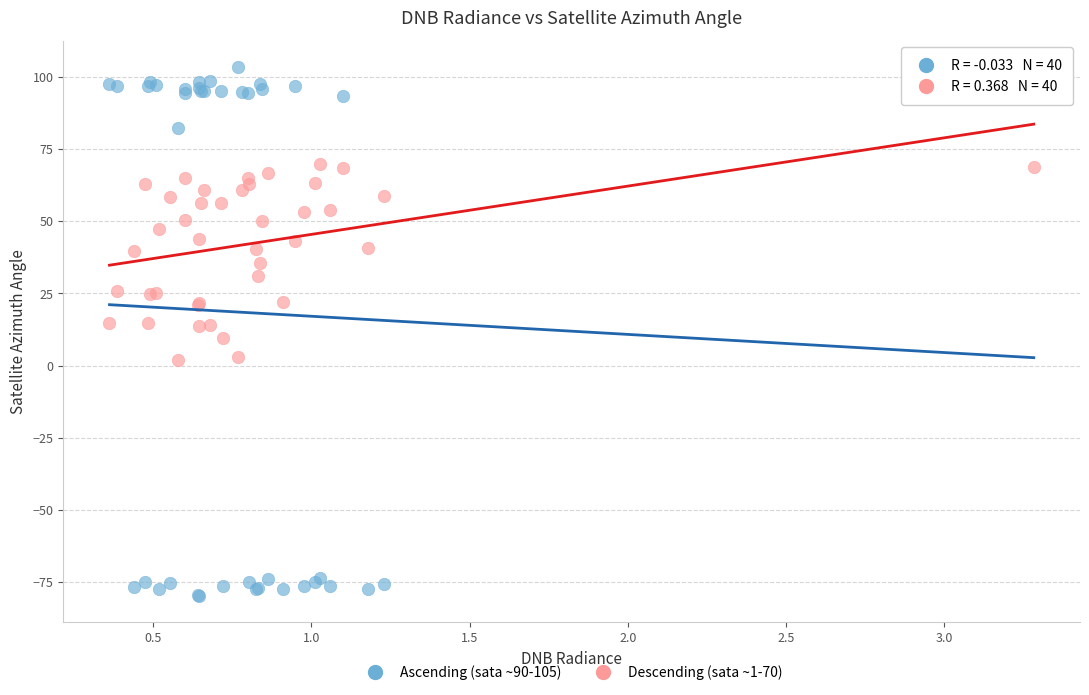

Which series reaches the maximum Y coordinate?

Ascending (sata ~90-105)